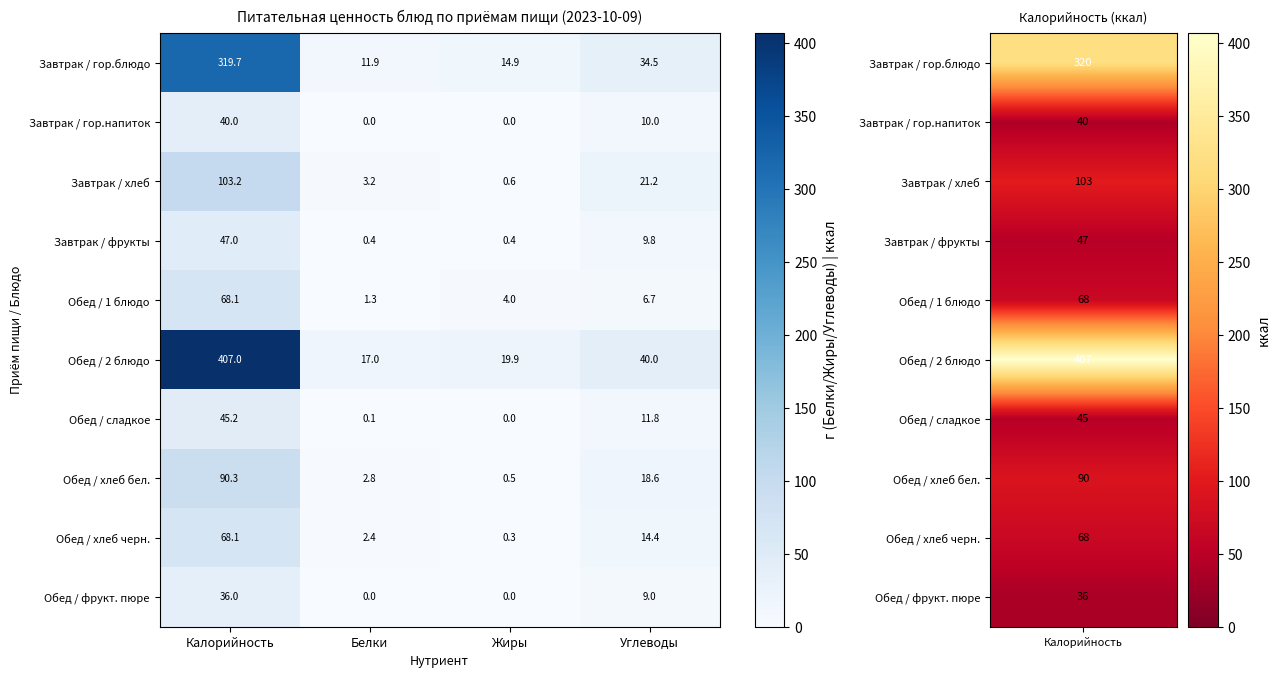

What is the lowest value of the Обед / хлеб бел. series?

0.5